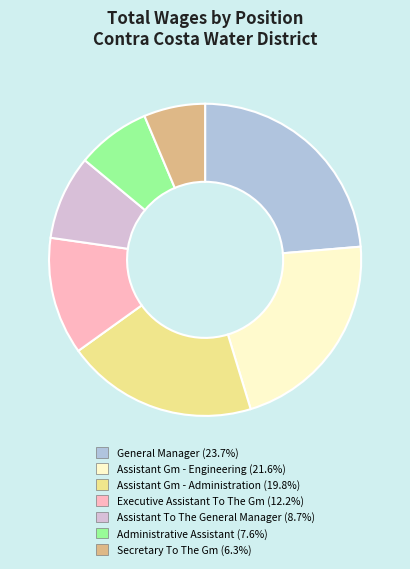

How many segments does this pie chart have?

7